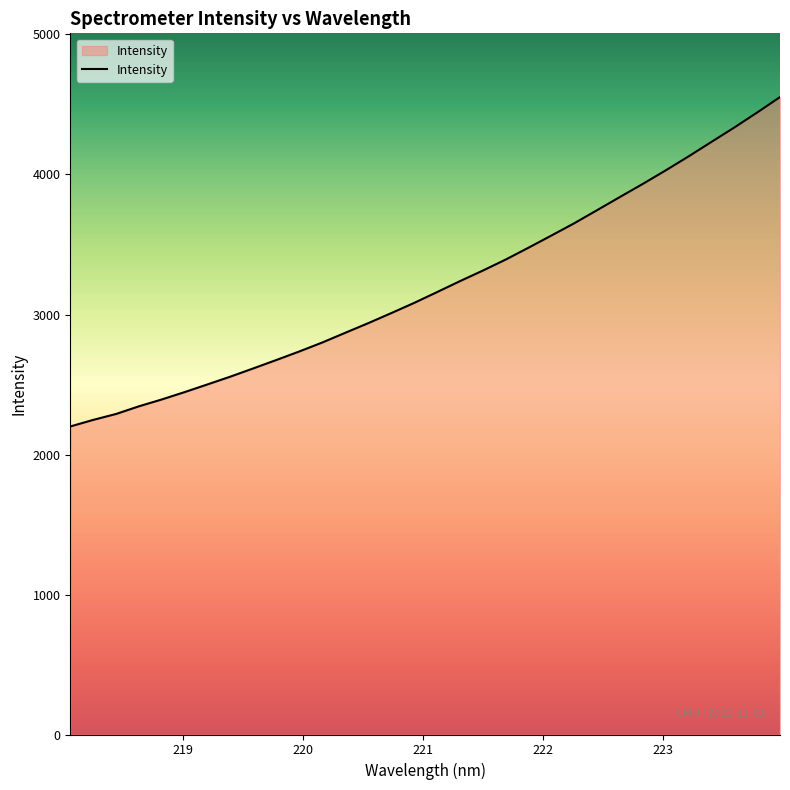

What is the minimum value shown in the chart?

2200.2